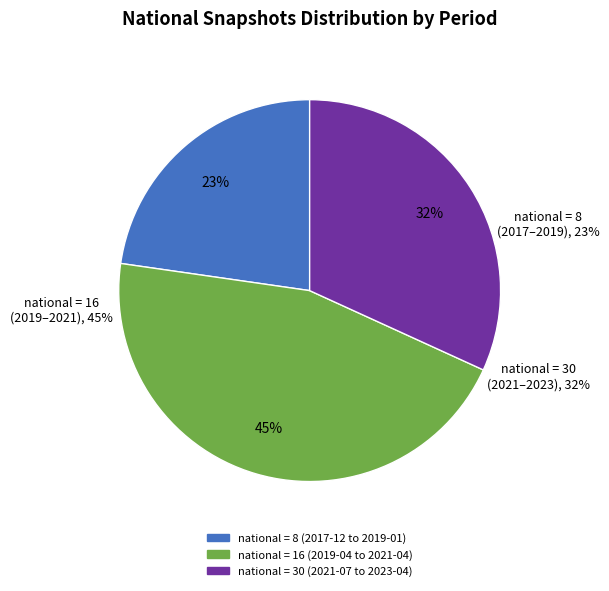

Between 2019-04-06 and 2022-07-01, which is larger?

2022-07-01